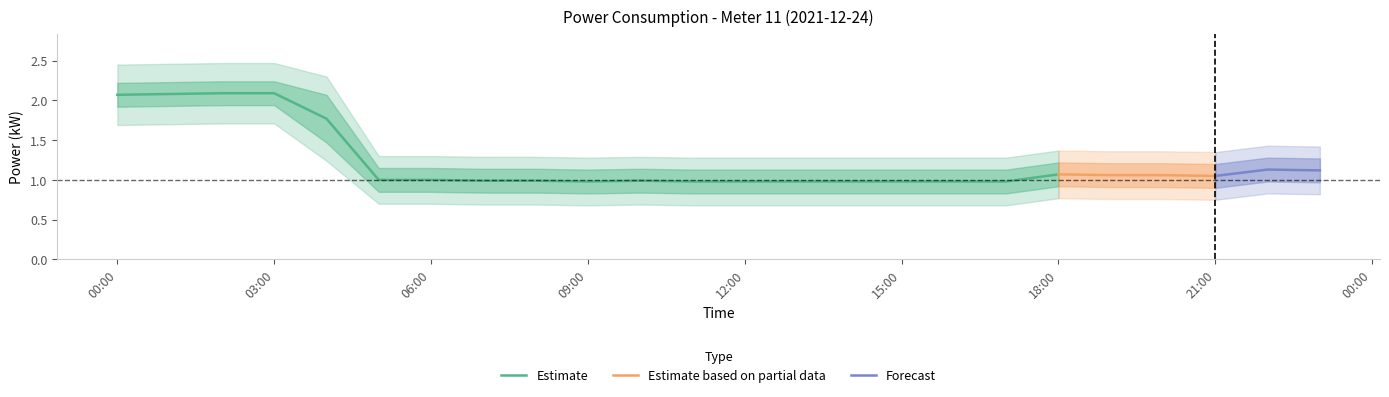

What value does the power_outer_lower series have at 11:00?

0.7